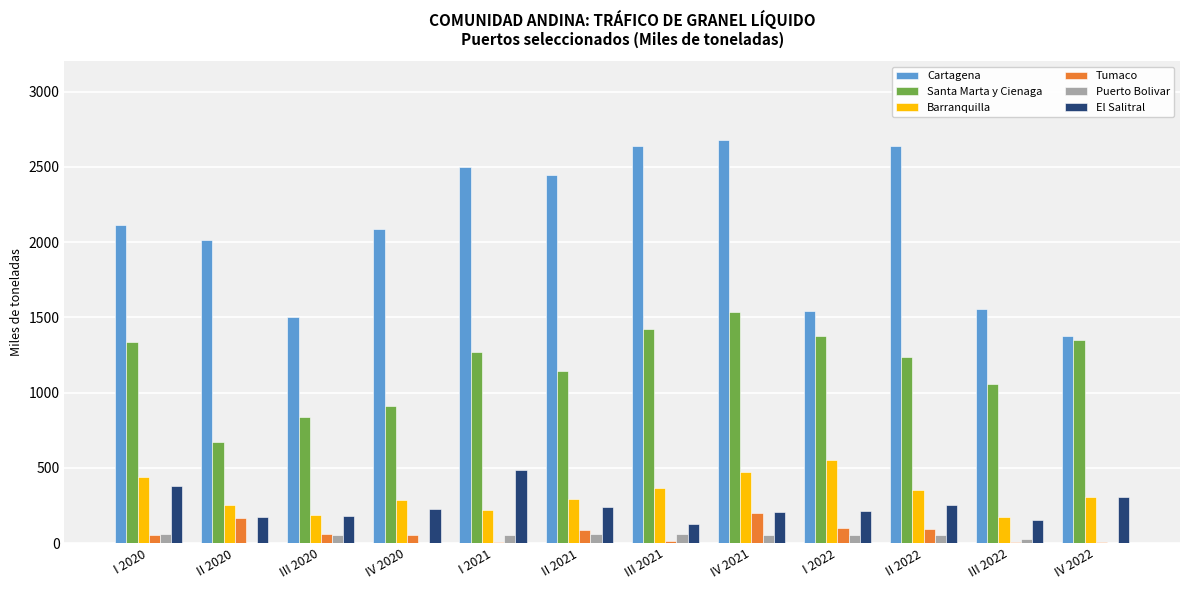

Which series has the widest spread of values?

Cartagena